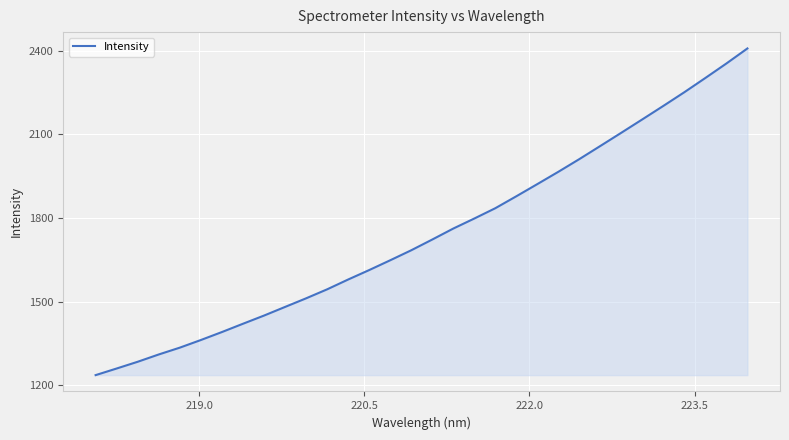

What is the difference between the second highest and minimum values?

1117.7